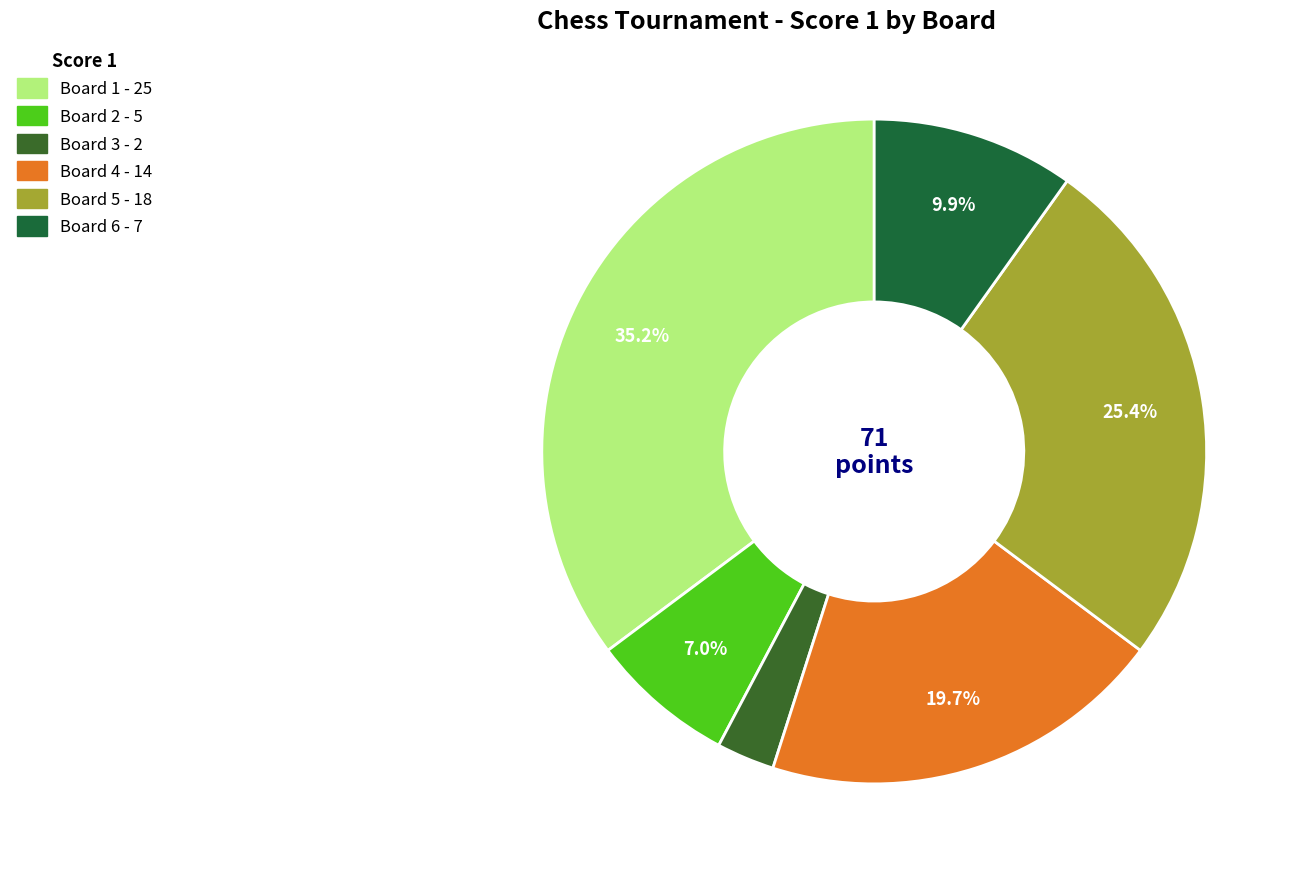

What percentage is the Board 6 slice, to the nearest percent?

10%